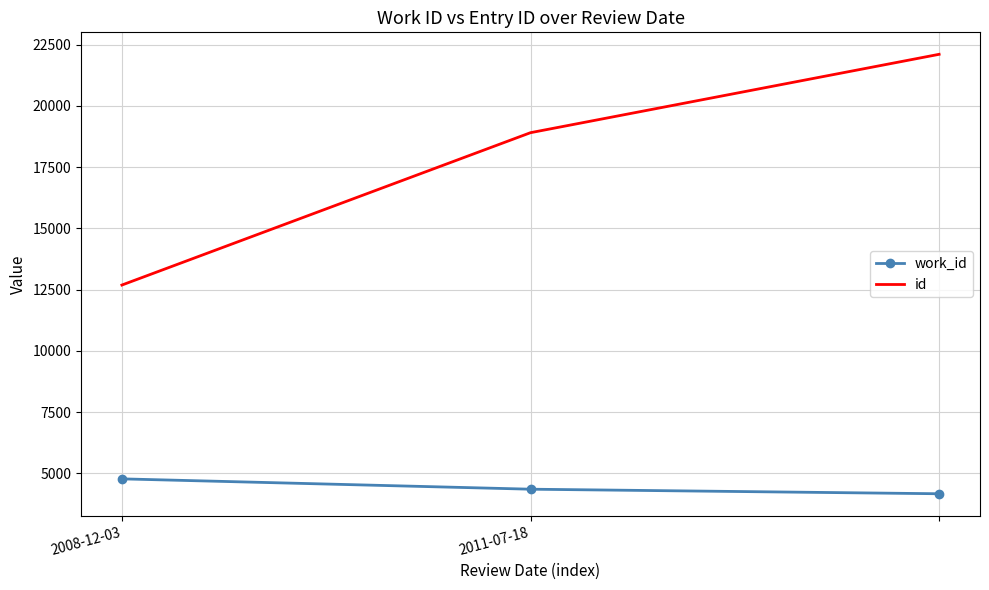

What is the minimum value for work_id?

4167